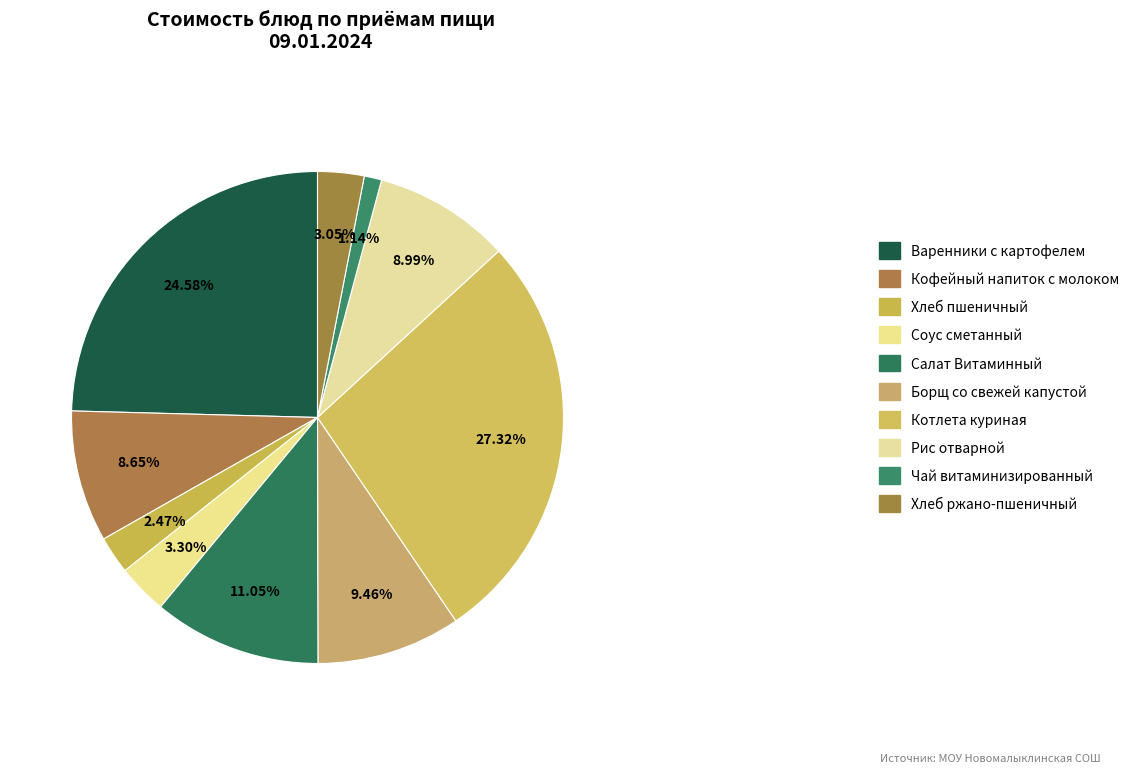

To the nearest percent, what percentage of the pie is Хлеб пшеничный?

2%